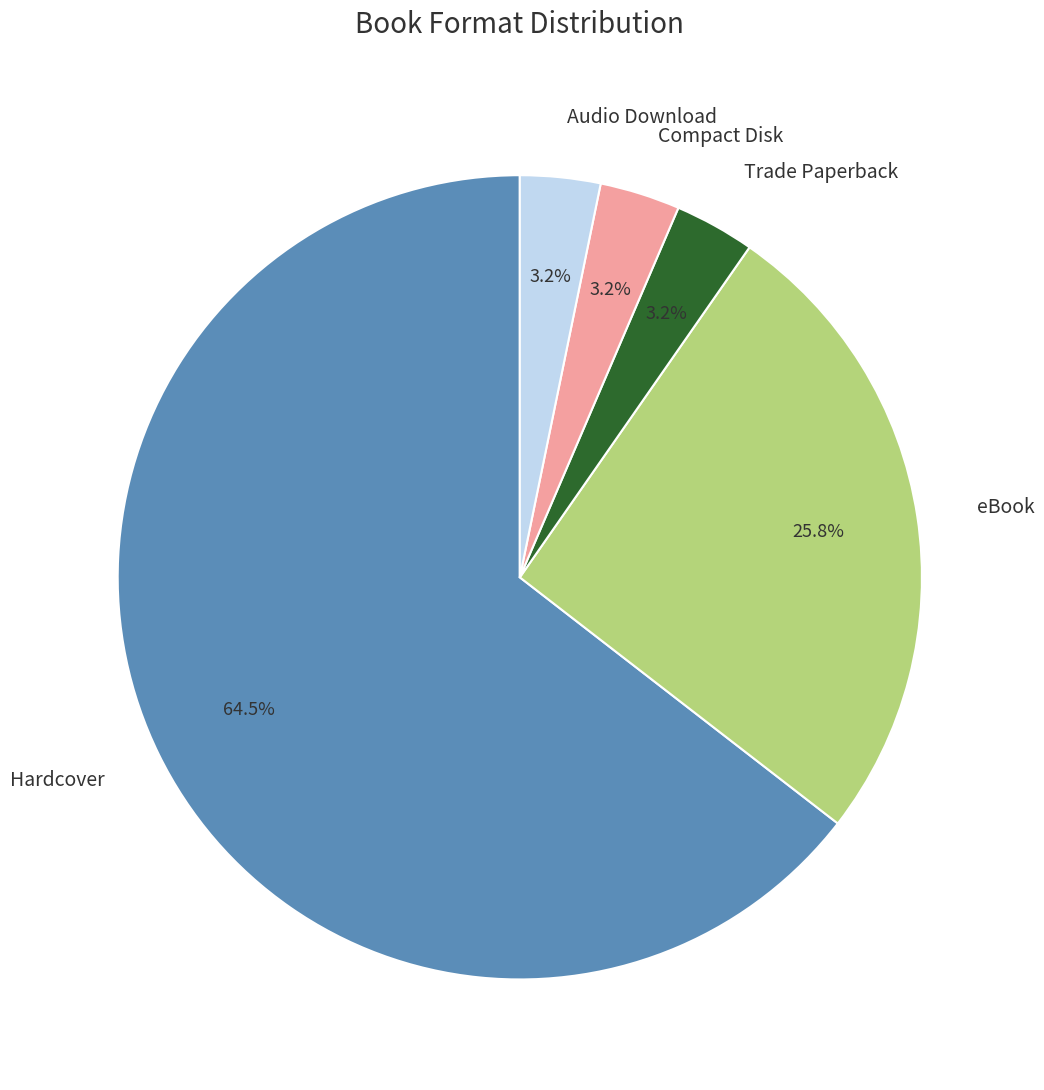

To the nearest percent, what portion does Trade Paperback represent?

3%